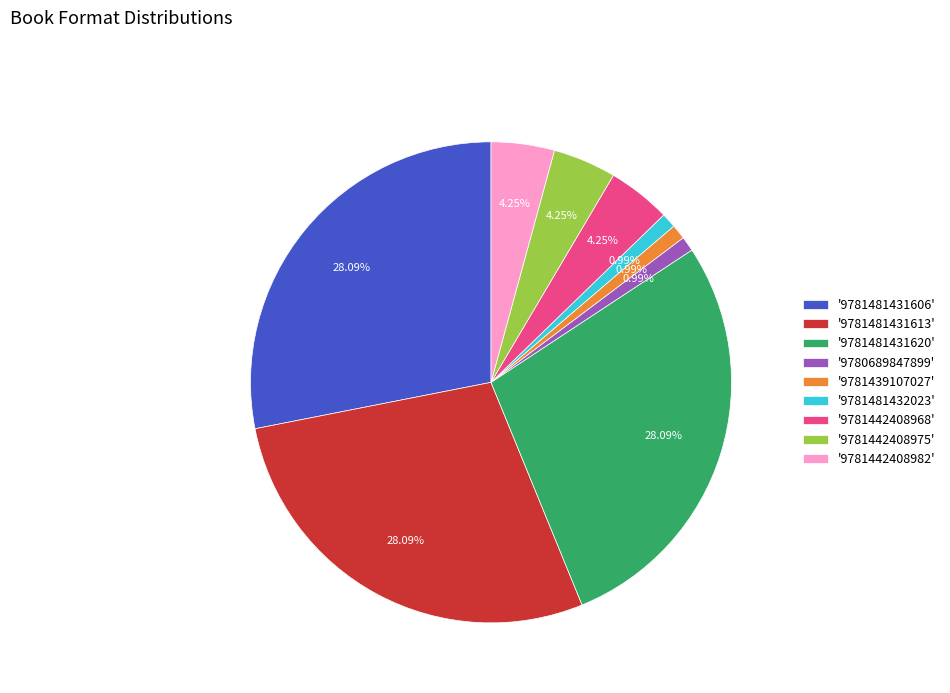

Is the sum of '9780689847899' and '9781439107027' greater than half?

No